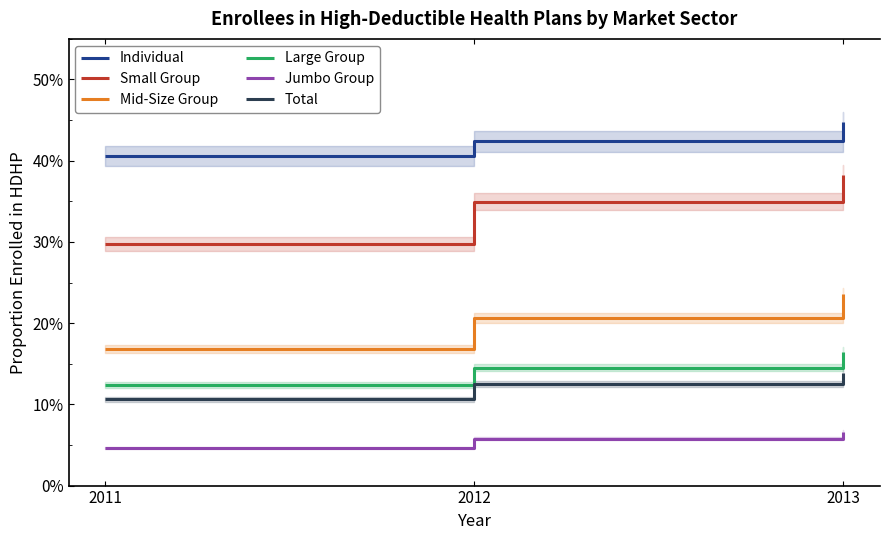

What value does the Large Group series have at 2013?

0.2